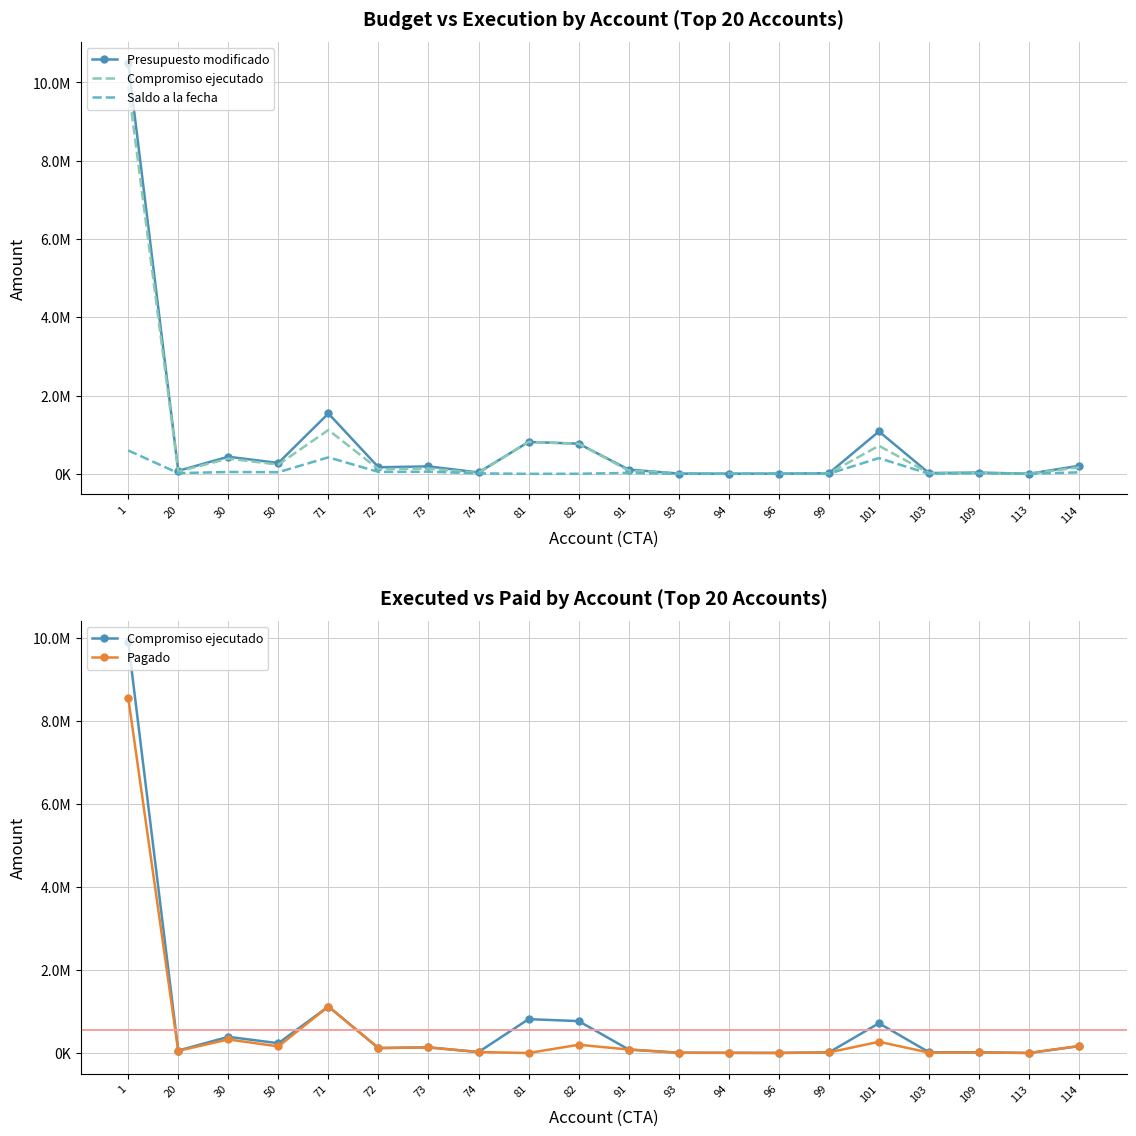

The value of Presupuesto modificado at 50 is 277750.0. True or false?

True